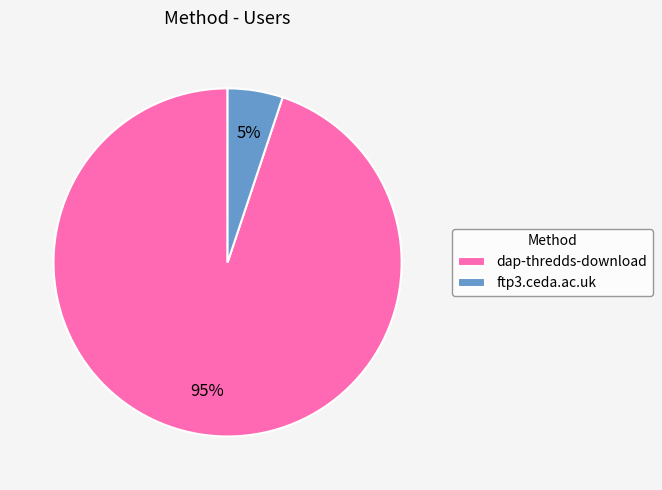

Is there any slice that represents more than half of the pie?

Yes